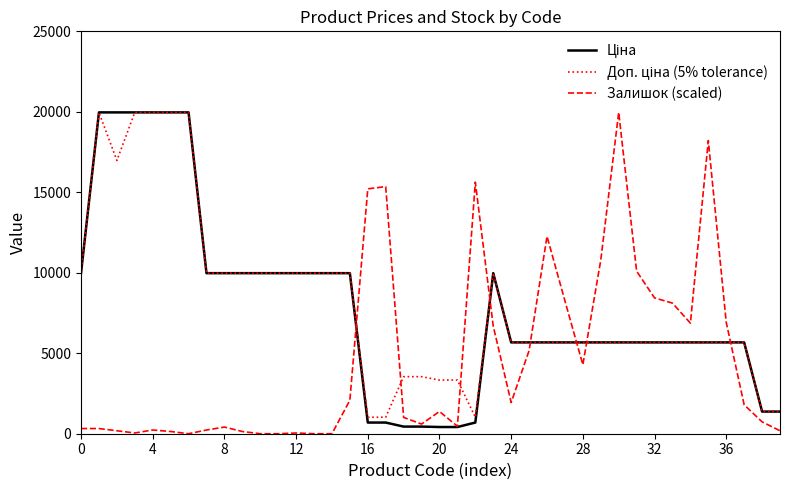

How many series are shown in this chart?

3